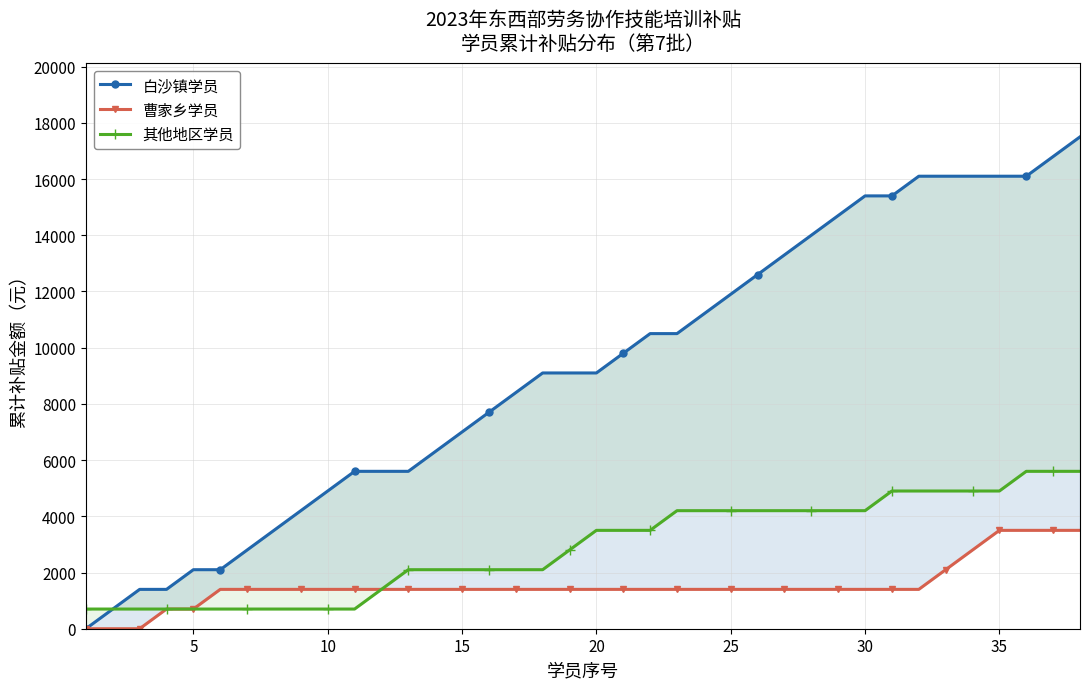

True or false: 曹家乡学员 has more than 1 interior local peaks.

False